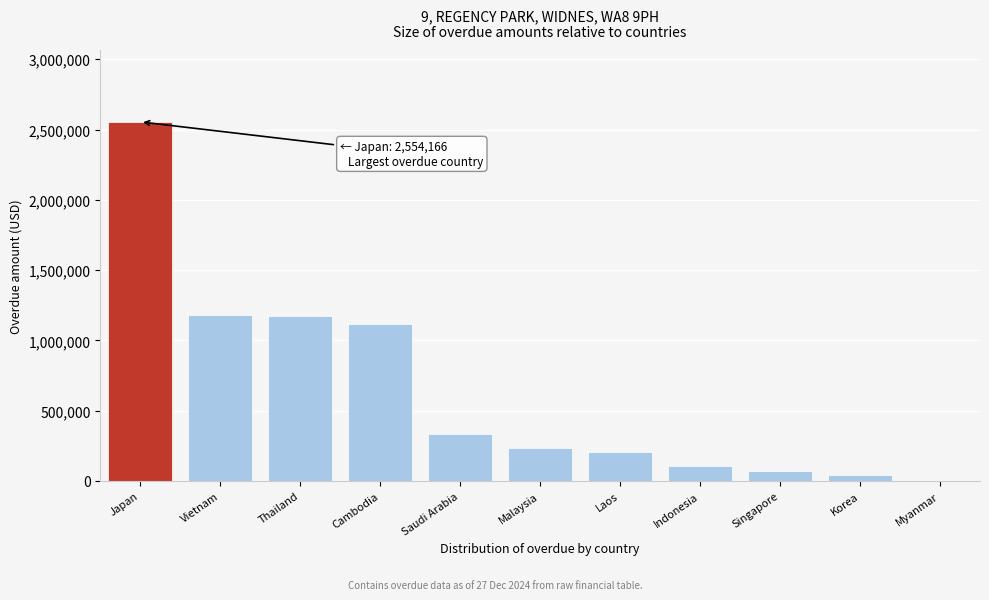

Is it true that the value at Myanmar is 0.0?

True